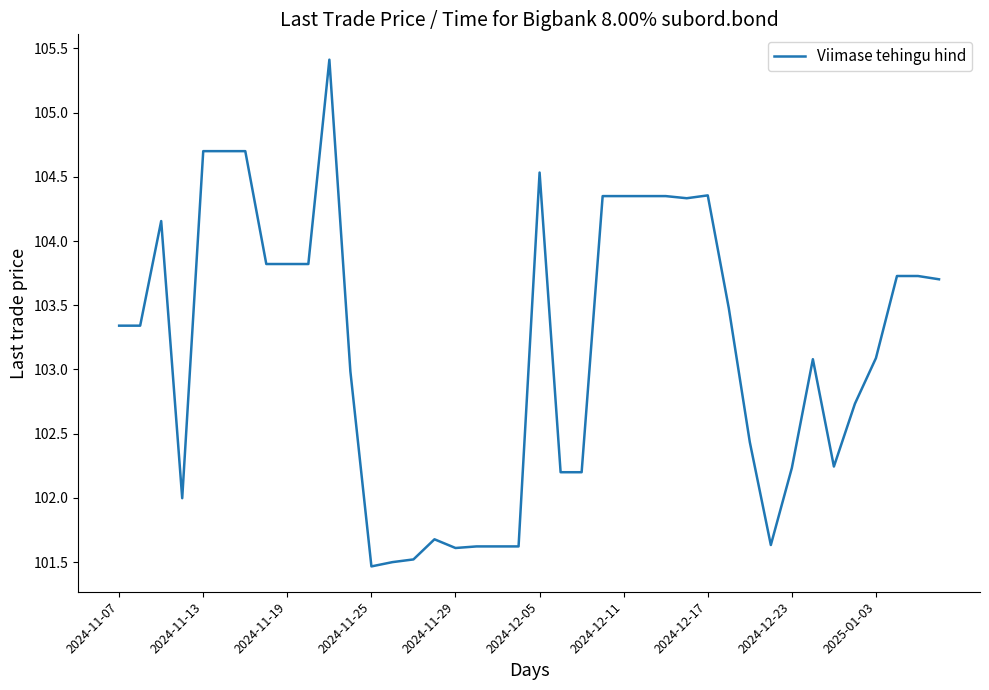

True or false: there are more than 1 points higher than both neighbors.

True